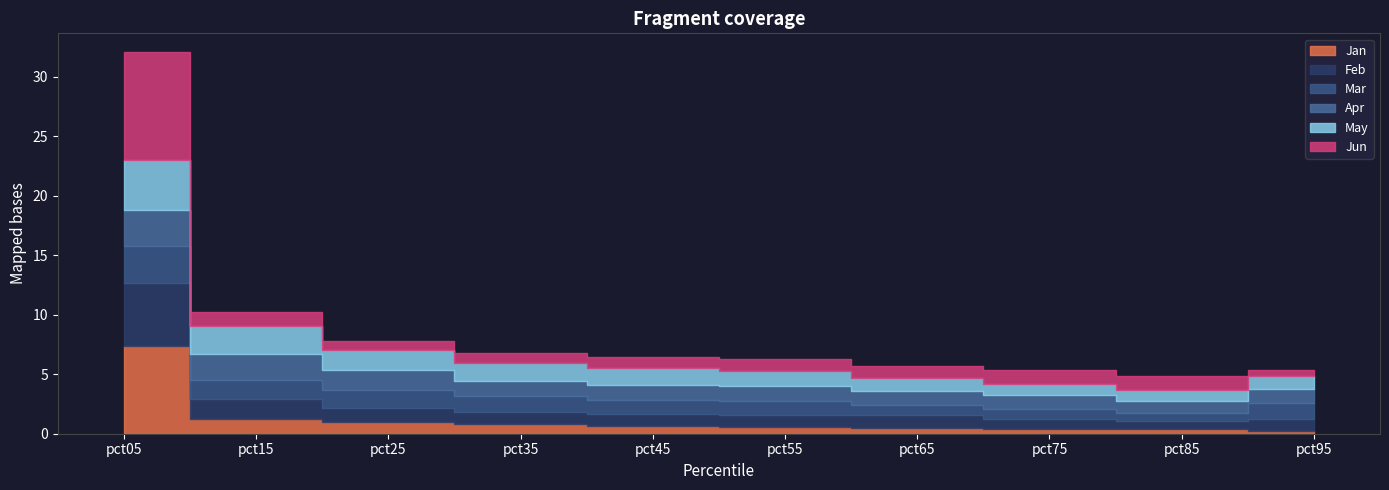

Does the chart have visible grid lines?

No